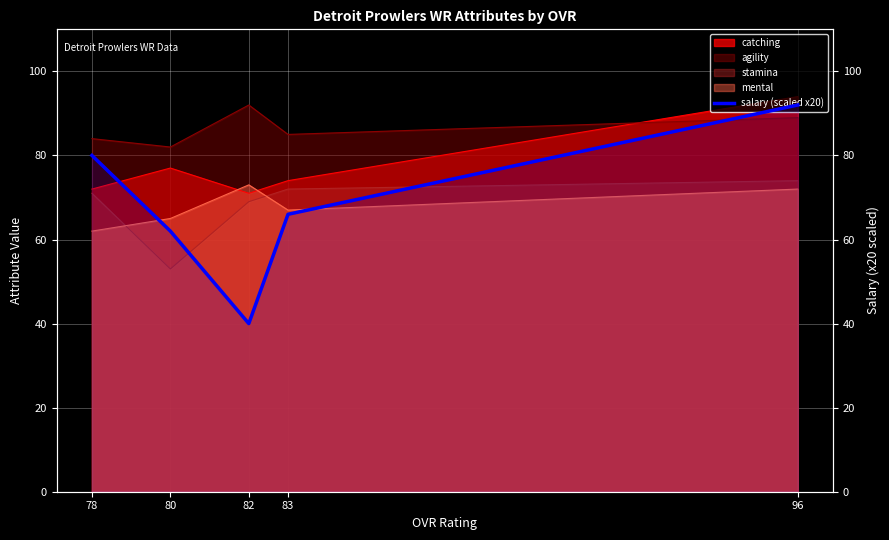

At which category does the chart reach its minimum across all series?

82